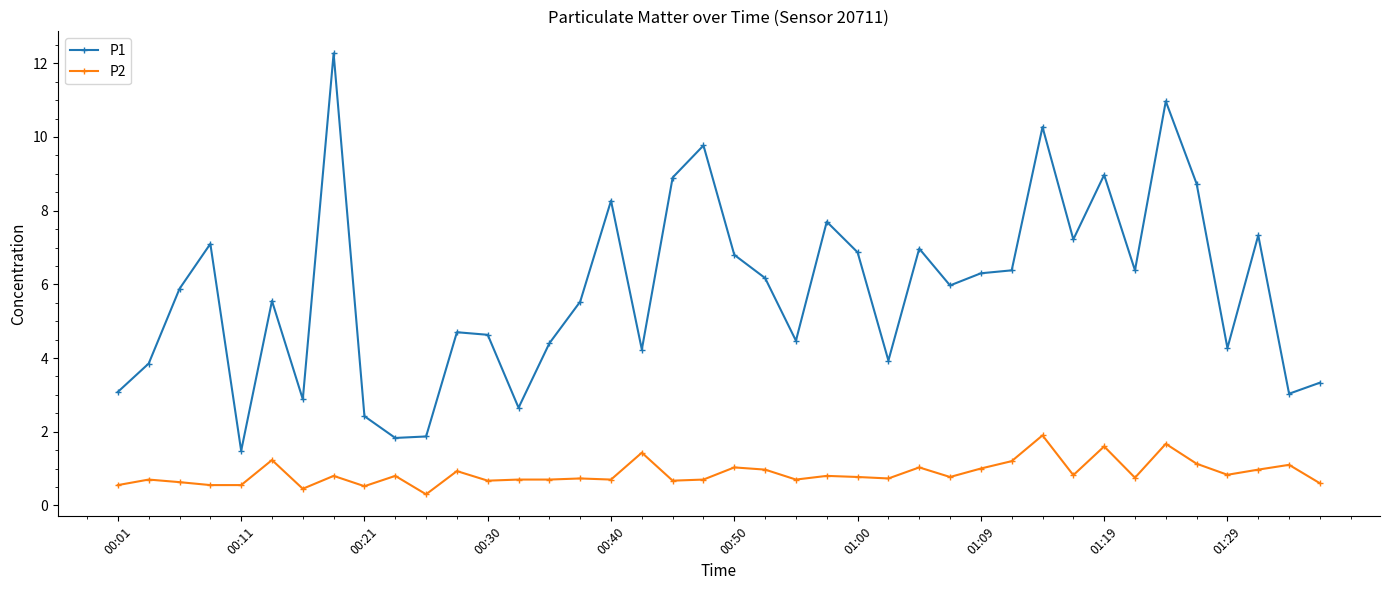

Rank the series by their maximum value, from highest to lowest.

P1, P2